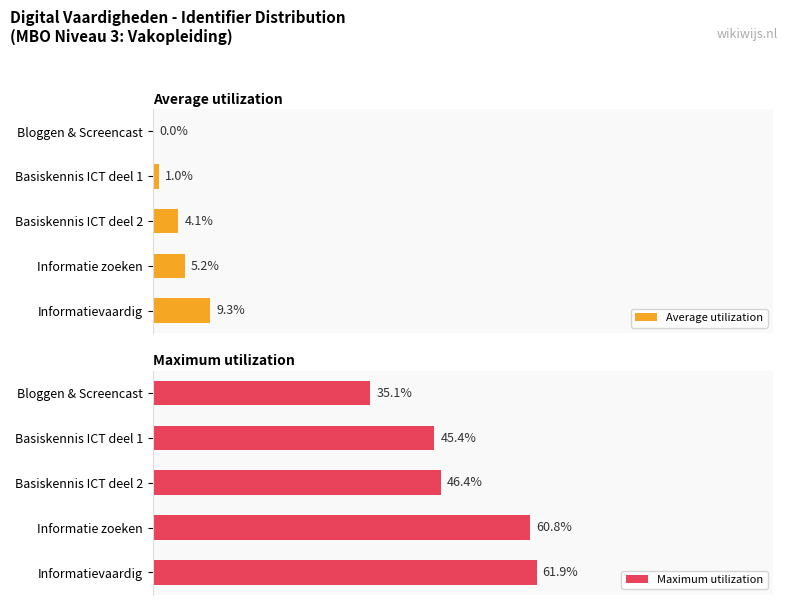

Where is Maximum utilization nearest to the value 48?

Basiskennis ICT deel 2